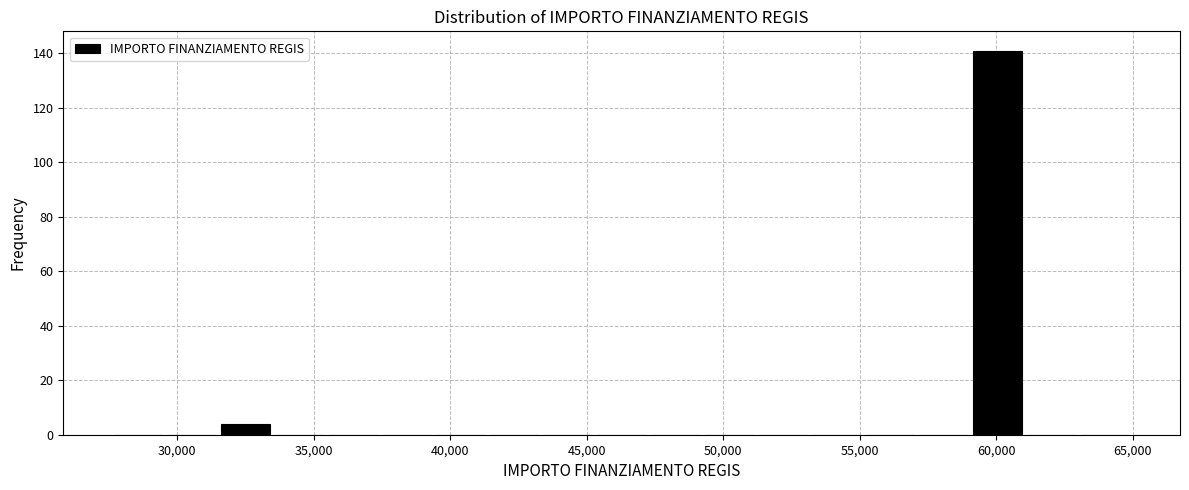

Around what value on the x-axis is the tallest bar? Give the approximate position of its centre, as read against the axis.

60000